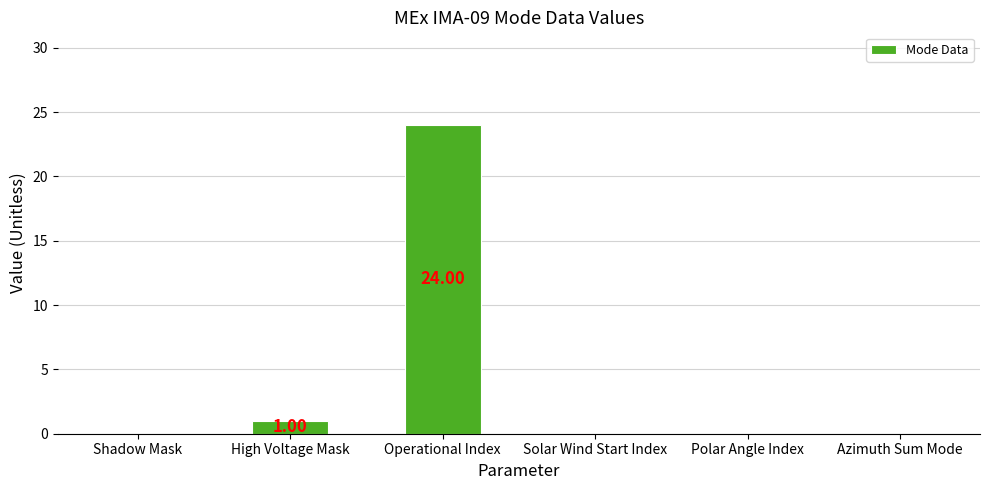

Are the bars grouped side by side (vs. stacked)?

No